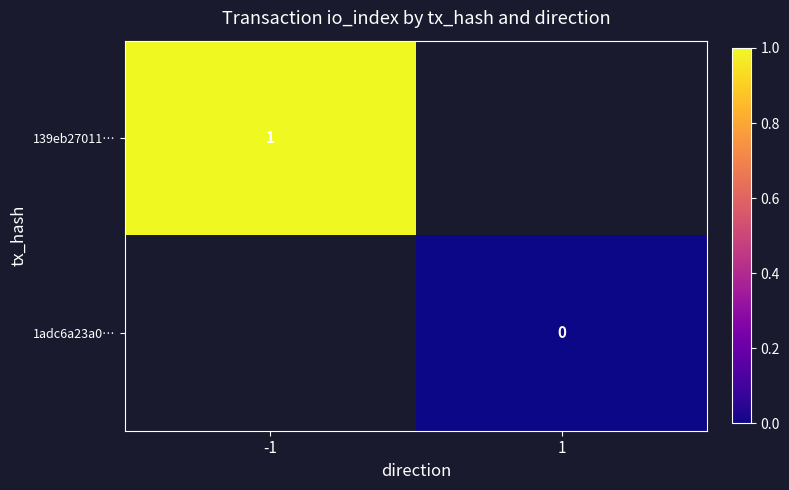

True or false: 139eb27011… has a value of 0.3 at -1.

False